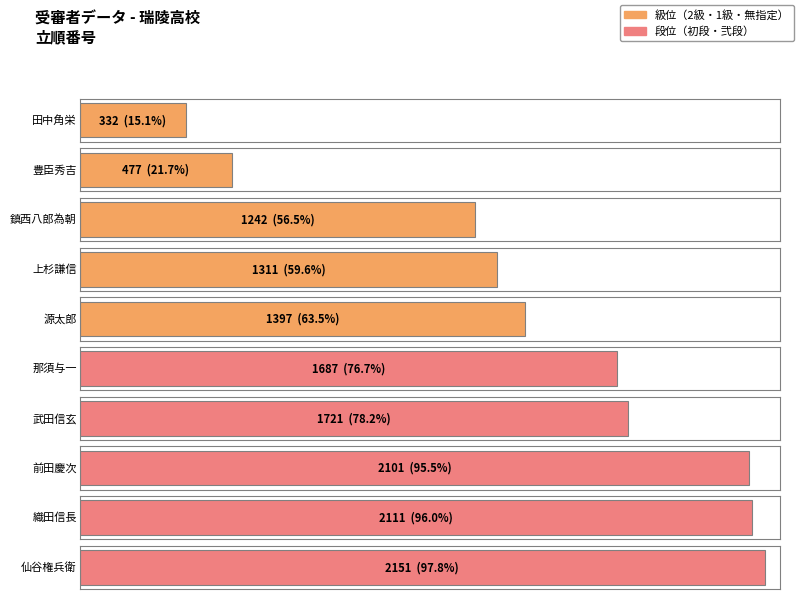

At which category does the chart reach its minimum across all series?

田中角栄